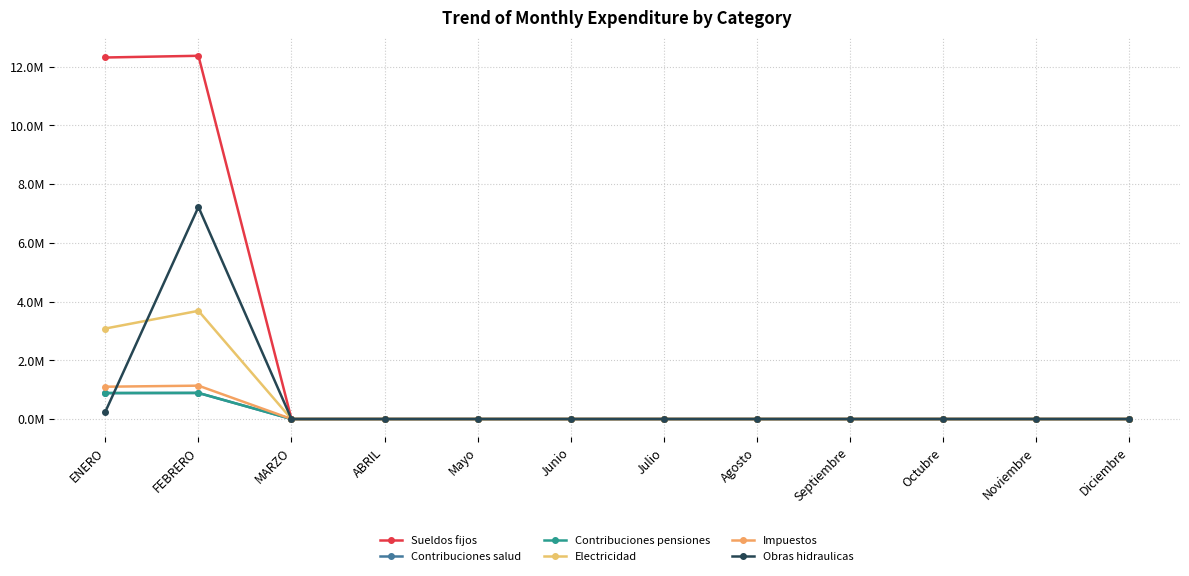

Is this an area chart (filled region under the line)?

No